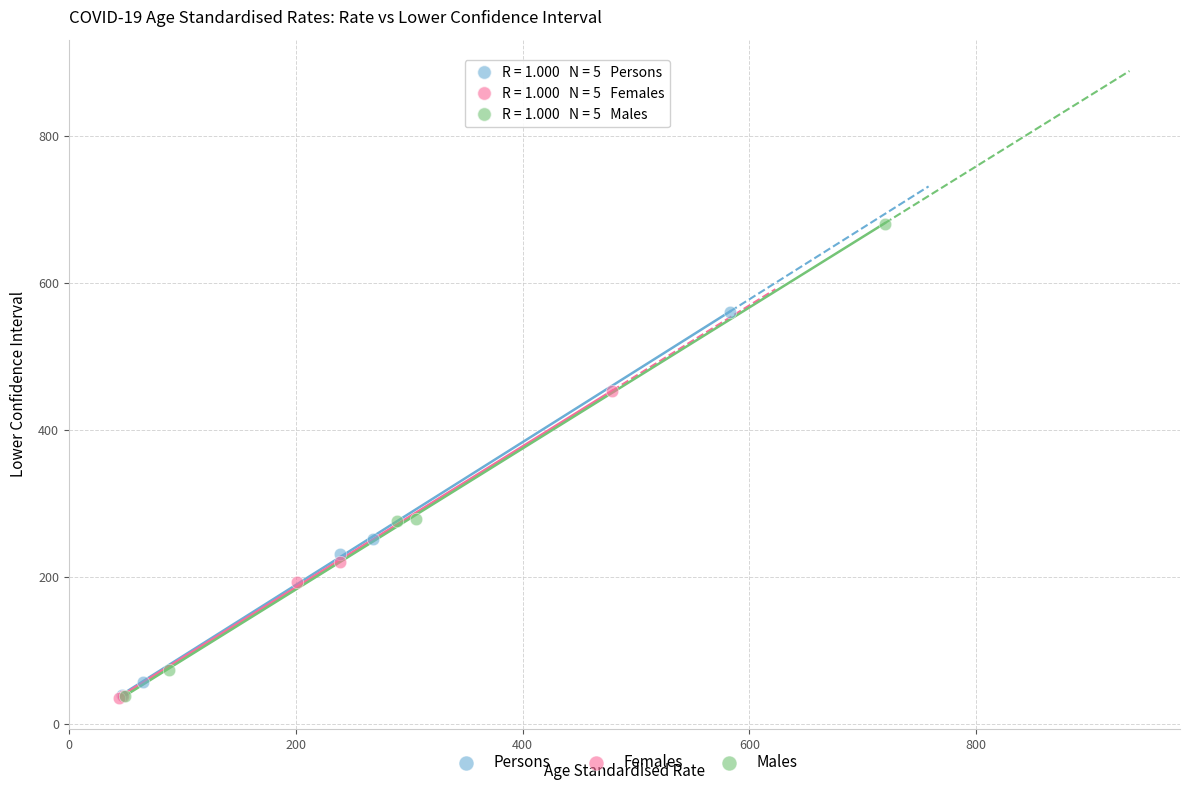

Which series has the largest Y range (max minus min)?

Males